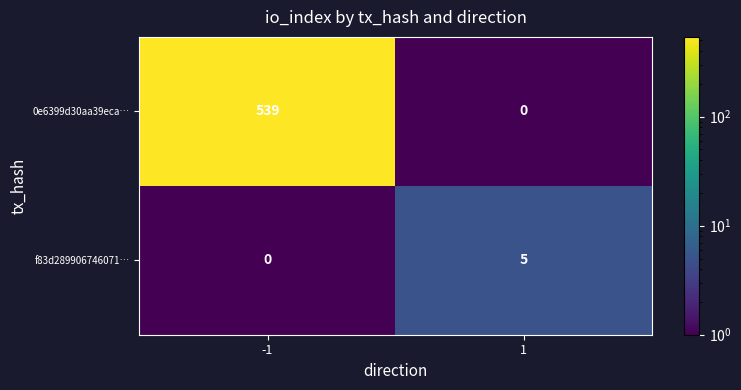

List the series in order of their peak value, highest first.

0e6399d30aa39eca…, f83d289906746071…